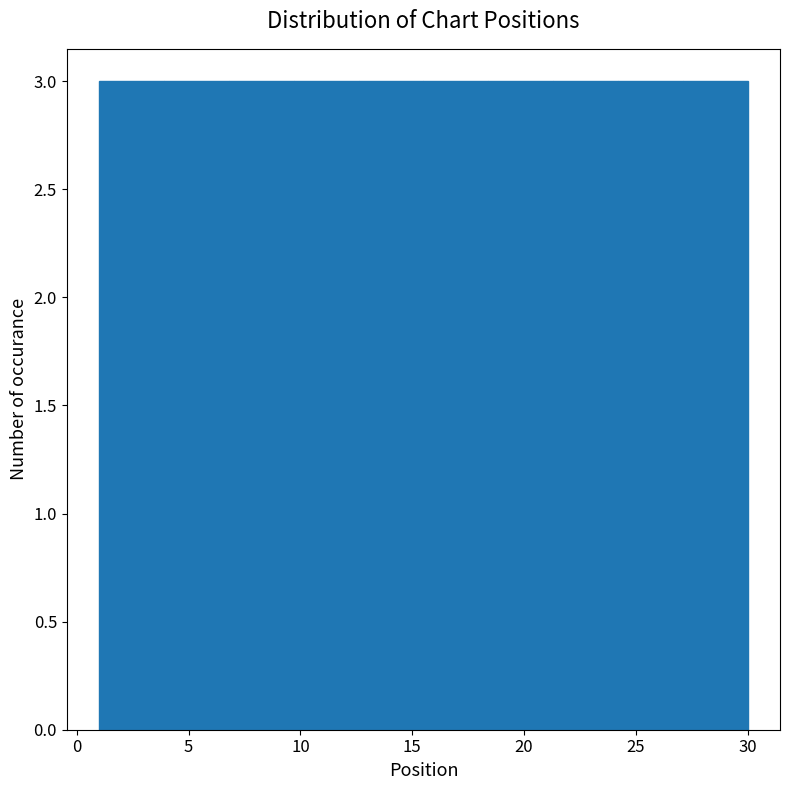

What is the height of the bar covering 12.6 to 15.5 on the x-axis? Neither the bar edges nor the heights are printed on the chart, so give them approximately, as read against the axes.

3